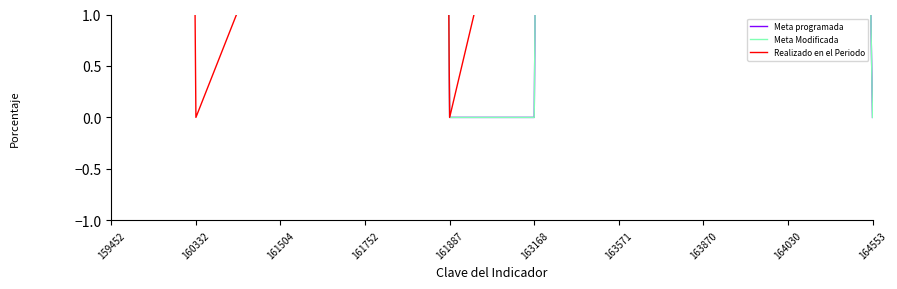

Count the number of categories in the chart.

10